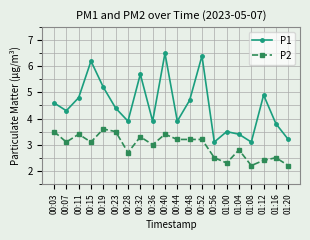

Which series has the largest total across all categories?

P1